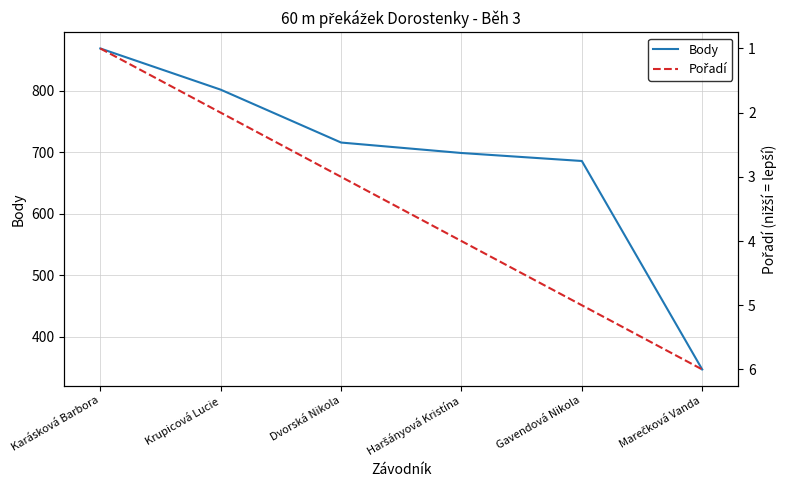

List the series in order of their peak value, lowest first.

Pořadí, Body